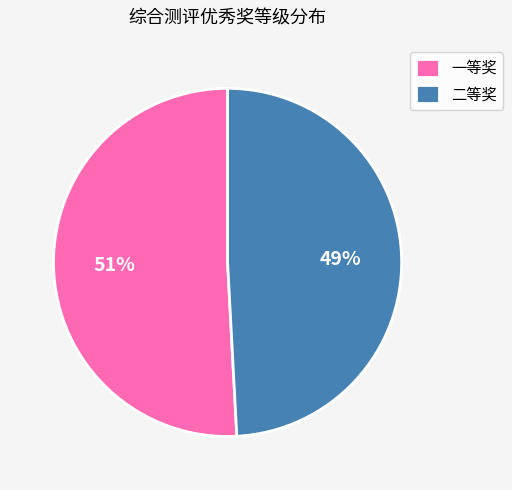

Approximately how many times larger is the value at 一等奖 compared to 二等奖?

1.0